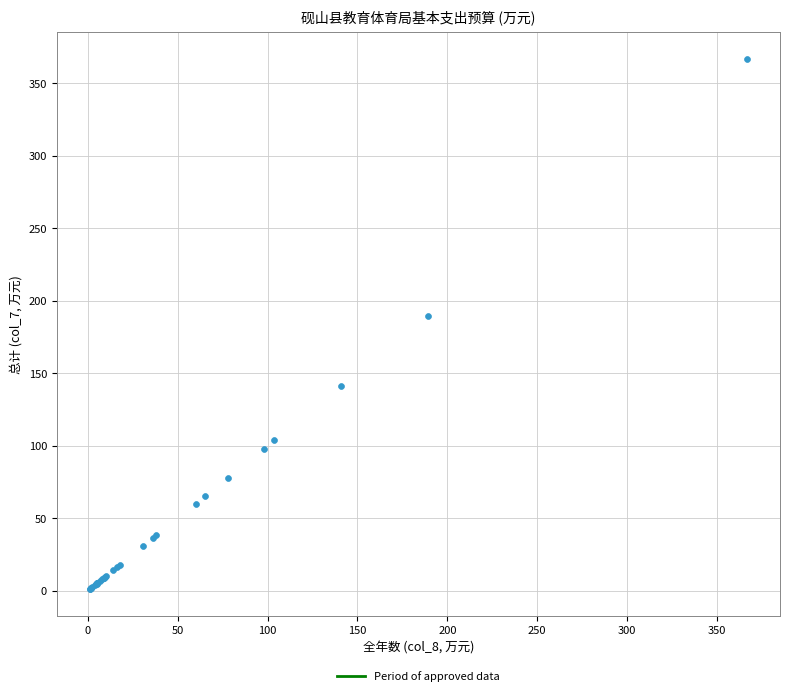

What Y value in the scatter plot is closest to 183?

189.2